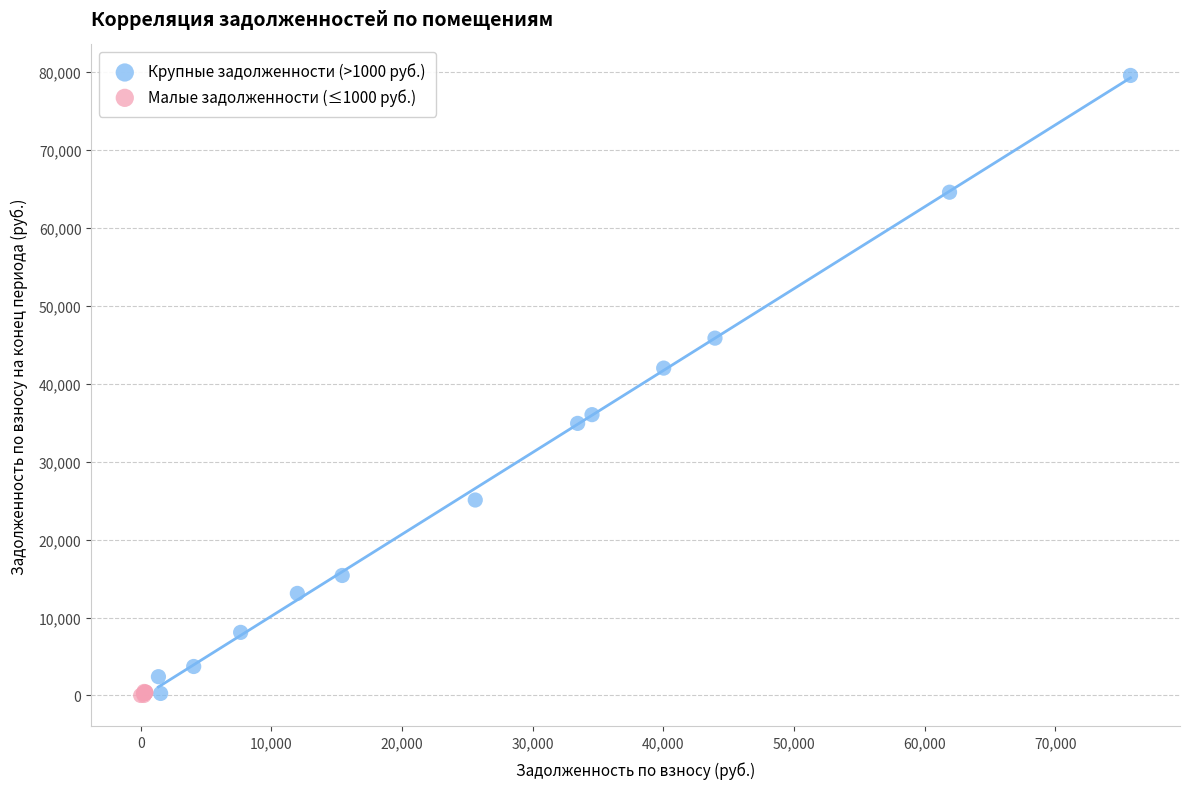

Which series has the widest spread of Y values?

Крупные задолженности (>1000 руб.)